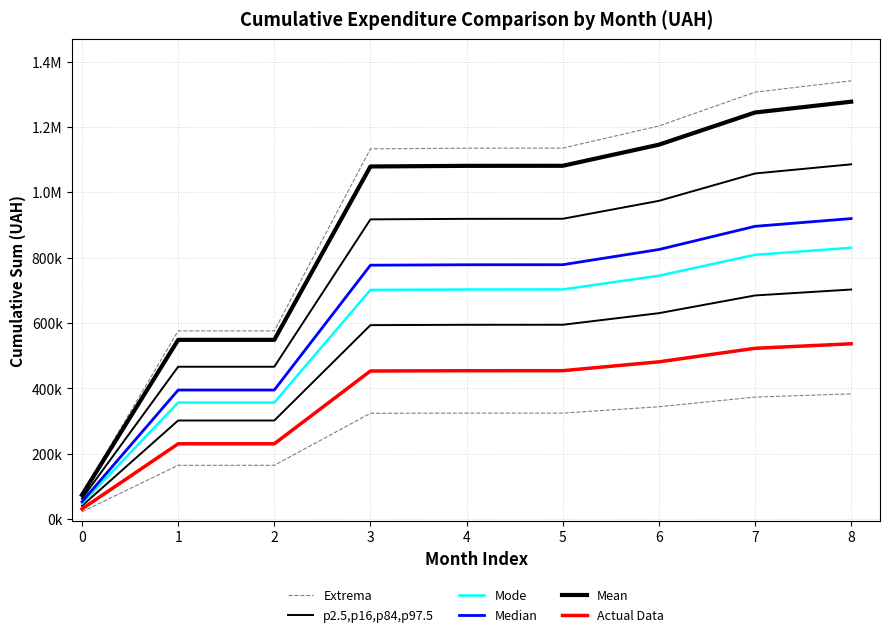

True or false: p2.5,p16,p84,p97.5 and Mean intersect in this chart.

False